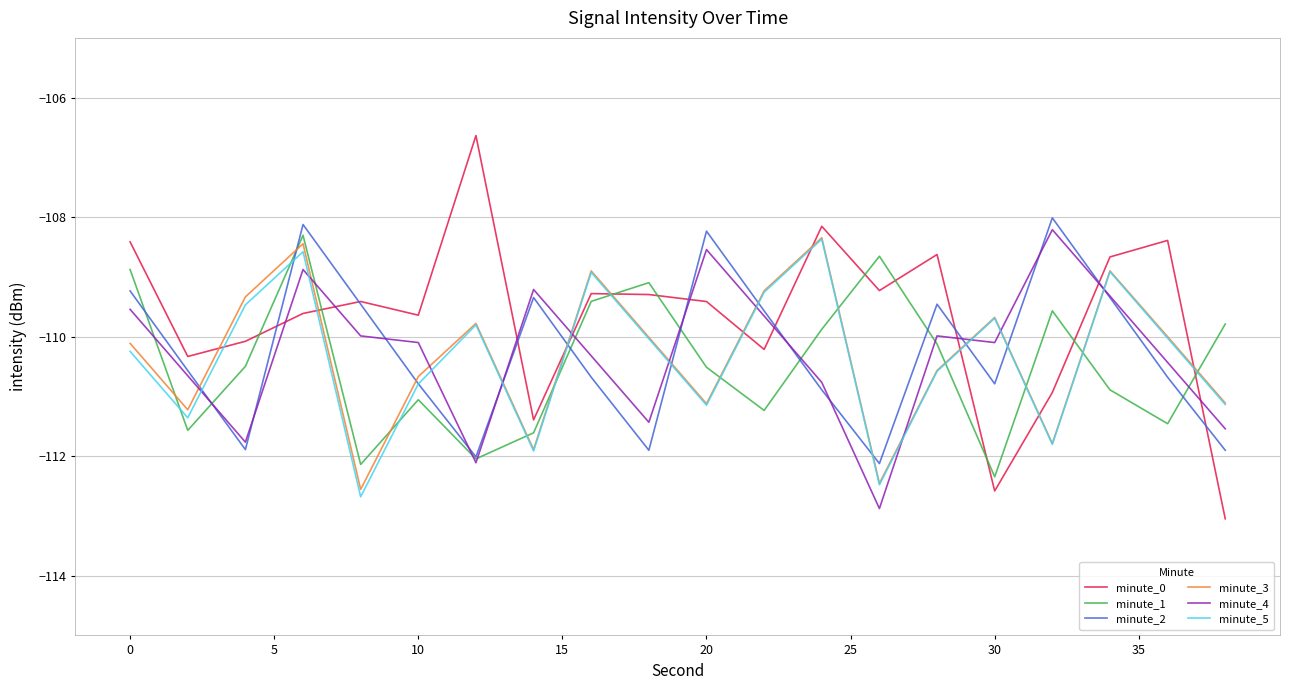

Which series ends up on top after the final intersection of minute_5 and minute_4?

minute_5